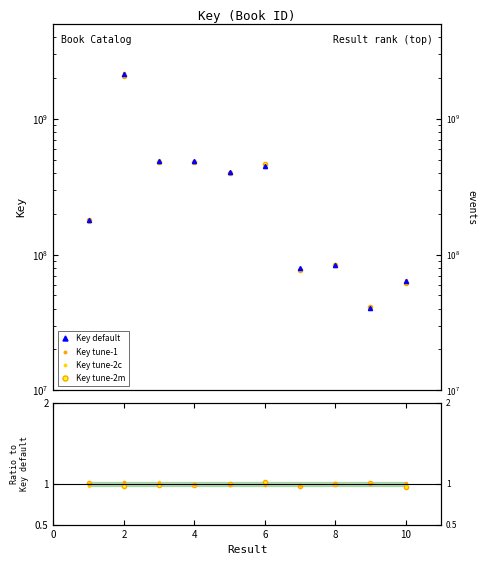

Count the number of categories in the chart.

10